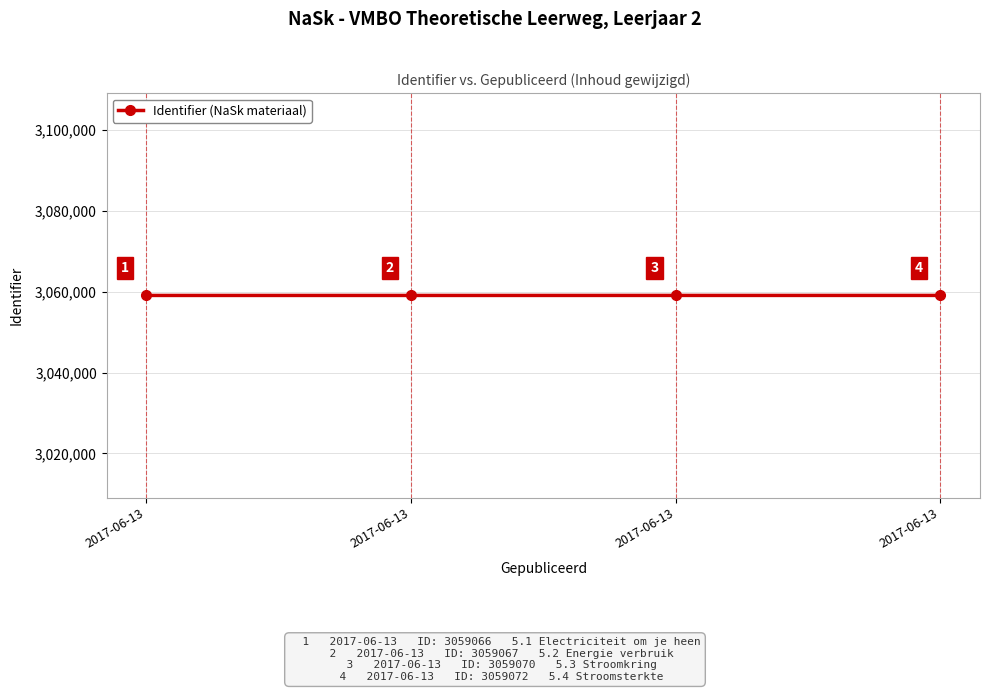

True or false: the data has more than 0 interior local peaks.

False